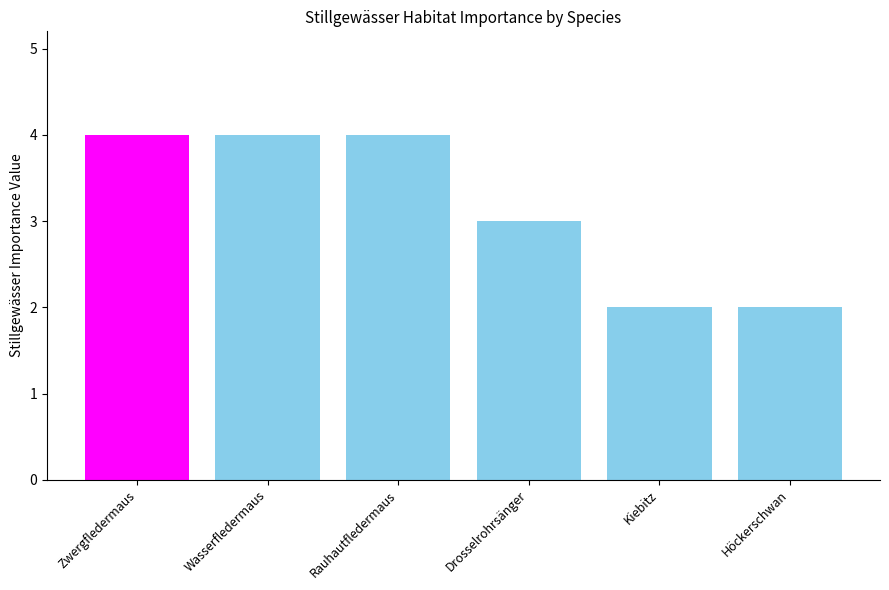

Does the chart contain stacked bars?

No